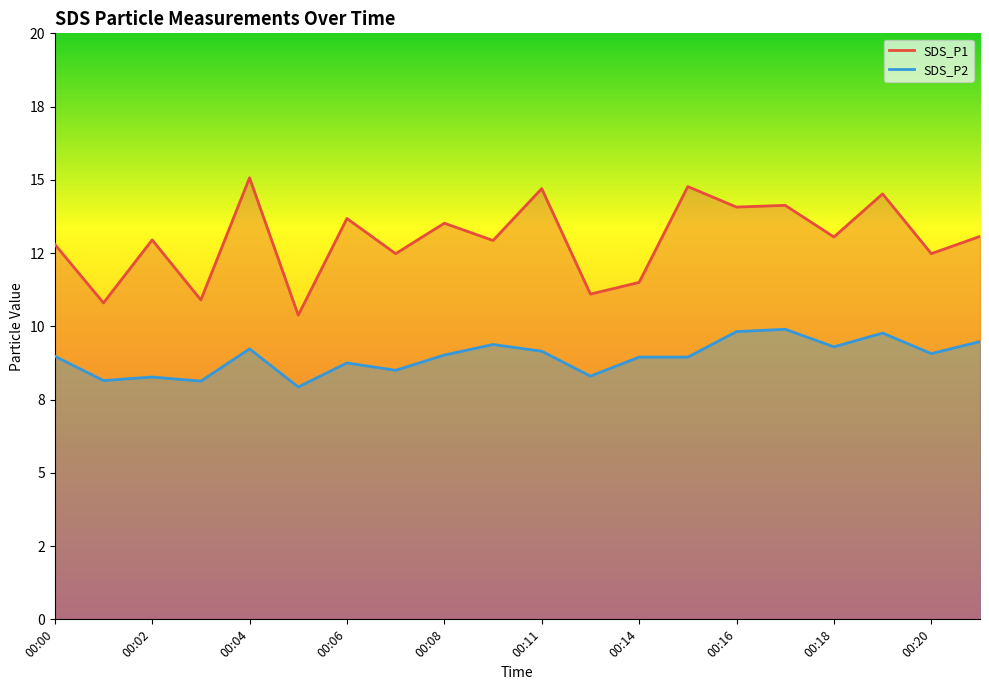

Which series changed the most between 00:04 and 00:11?

SDS_P1